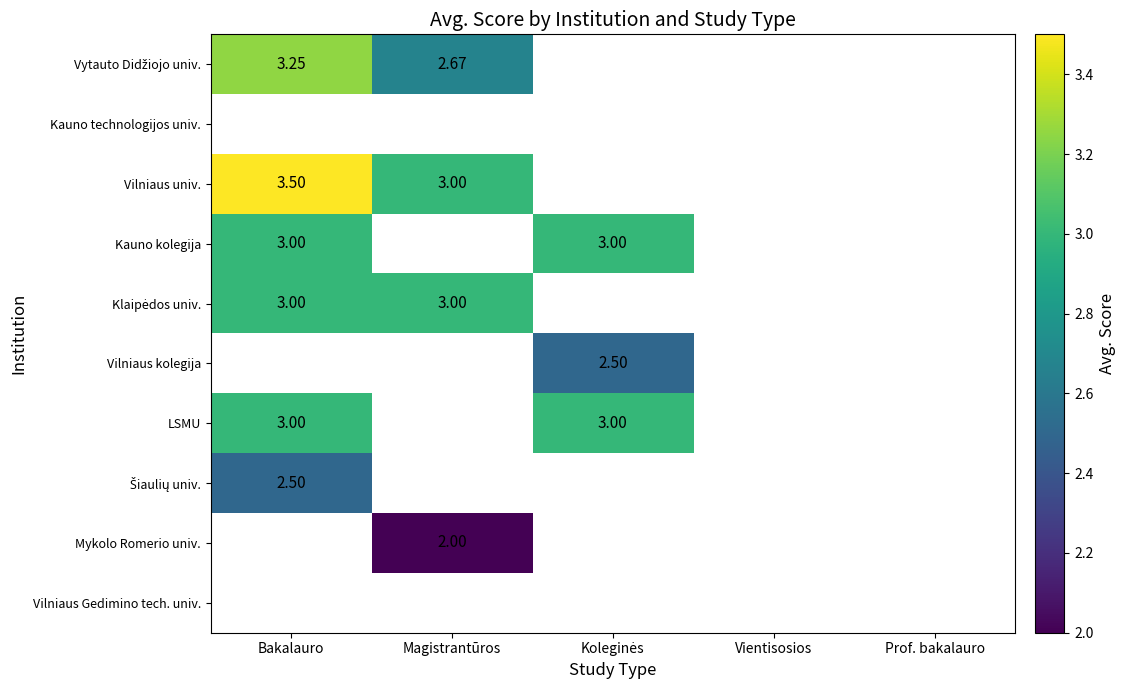

At how many categories does at least one series exceed 2?

3